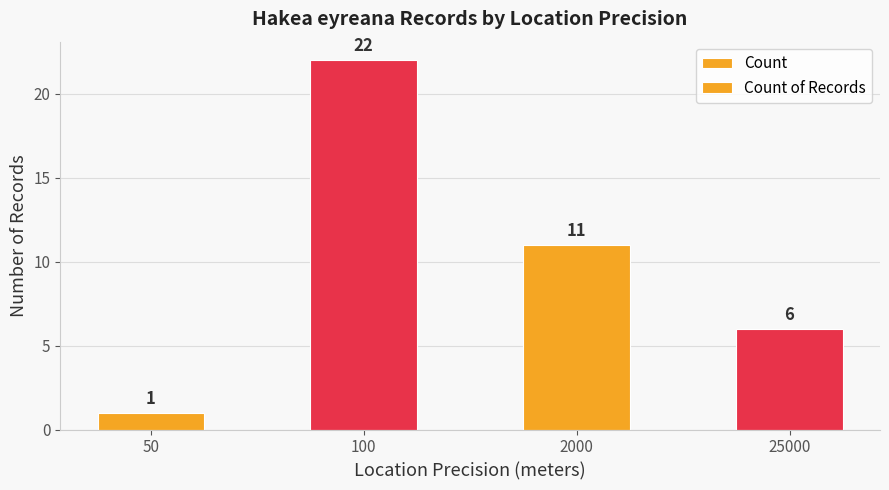

Reading right to left, extract all data points from this chart.

Count: 6	11	22	1
Count of Records: 6	11	22	1